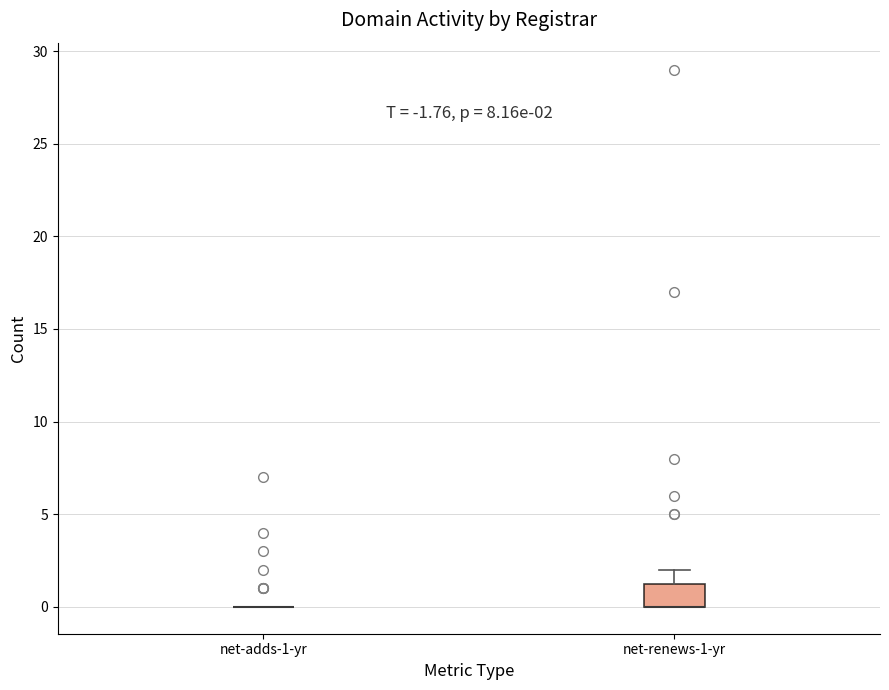

Which box is the tallest, from its lower edge to its upper edge?

net-renews-1-yr